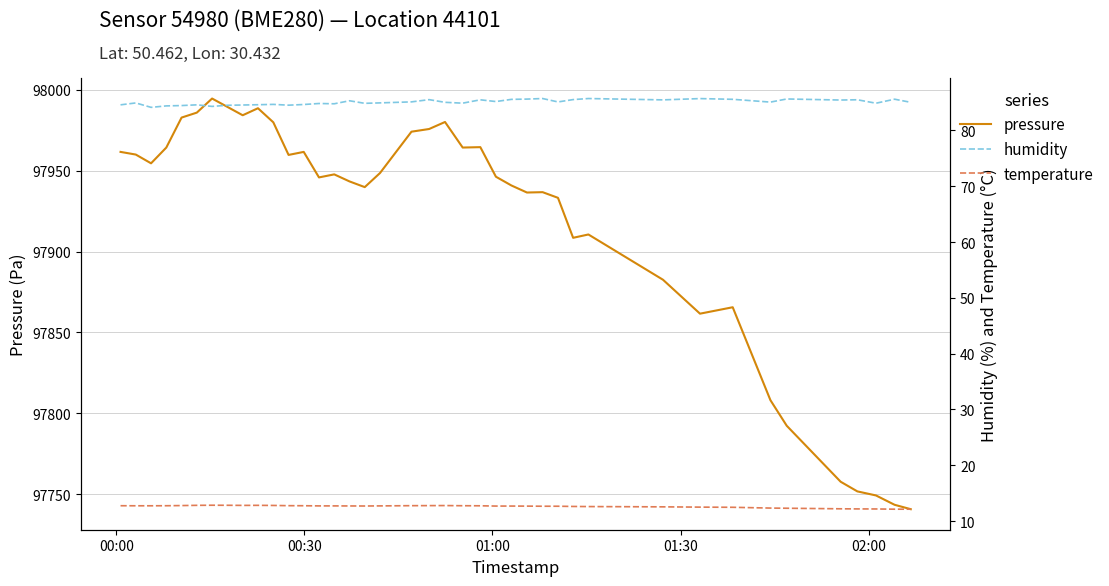

How many values in the humidity series exceed 85?

21